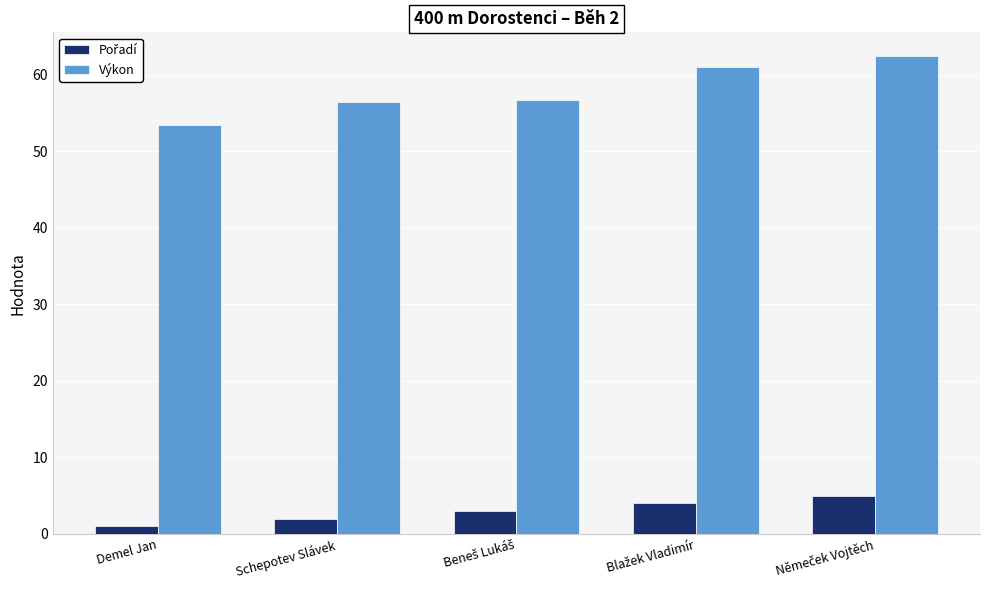

True or false: Výkon has a value of 56.5 at Schepotev Slávek.

True